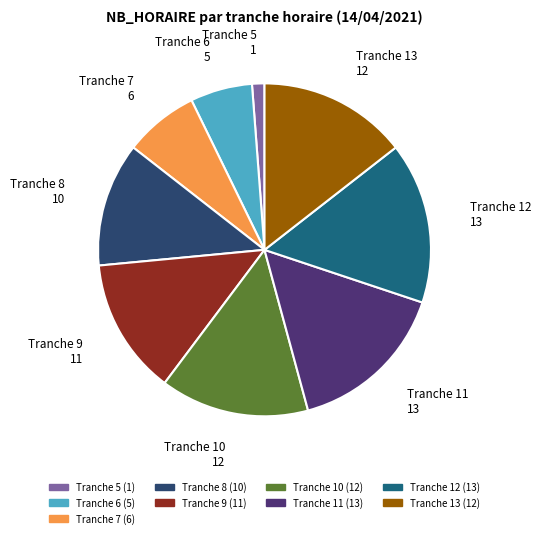

Combined, do Tranche 11 and Tranche 8 account for over 50%?

No